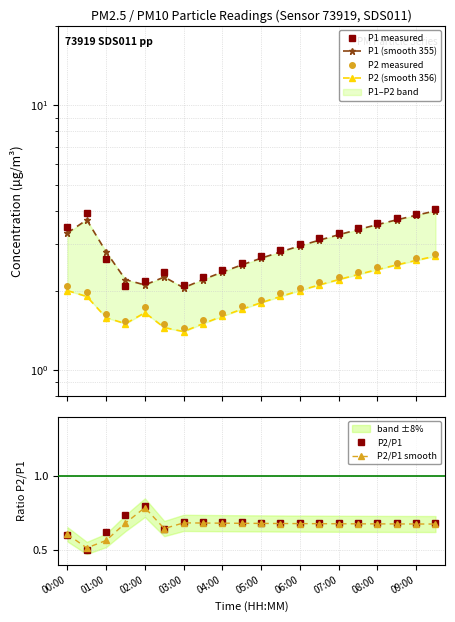

Is the value of P2/P1 smooth at 02:00 greater than the value of P2/P1 at 07:00?

Yes